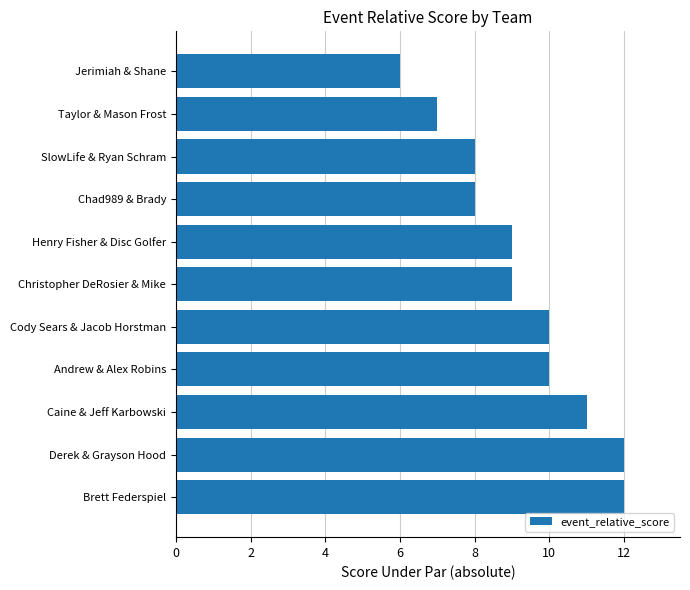

How many series are shown in this chart?

1